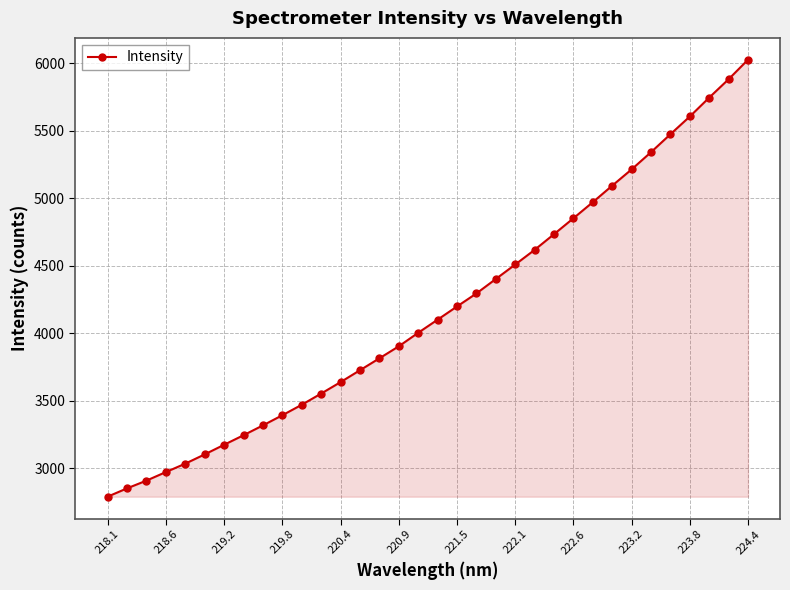

What is the minimum value shown in the chart?

2789.8